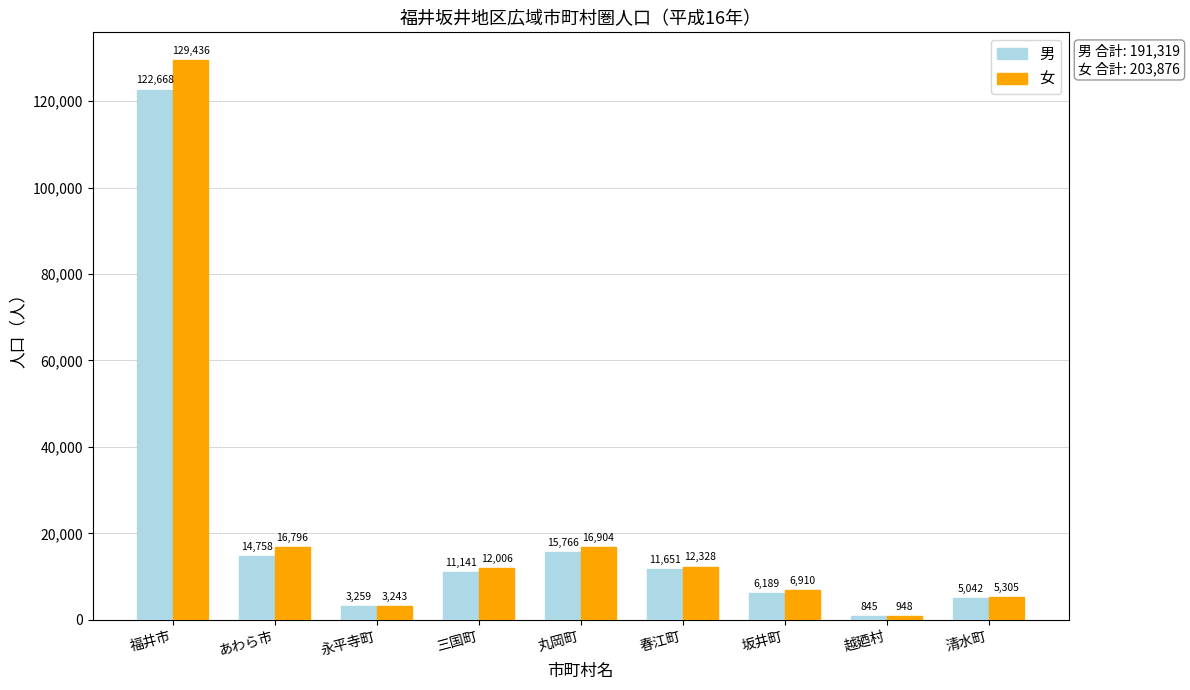

What is the label of the 9th bar from the left?

清水町